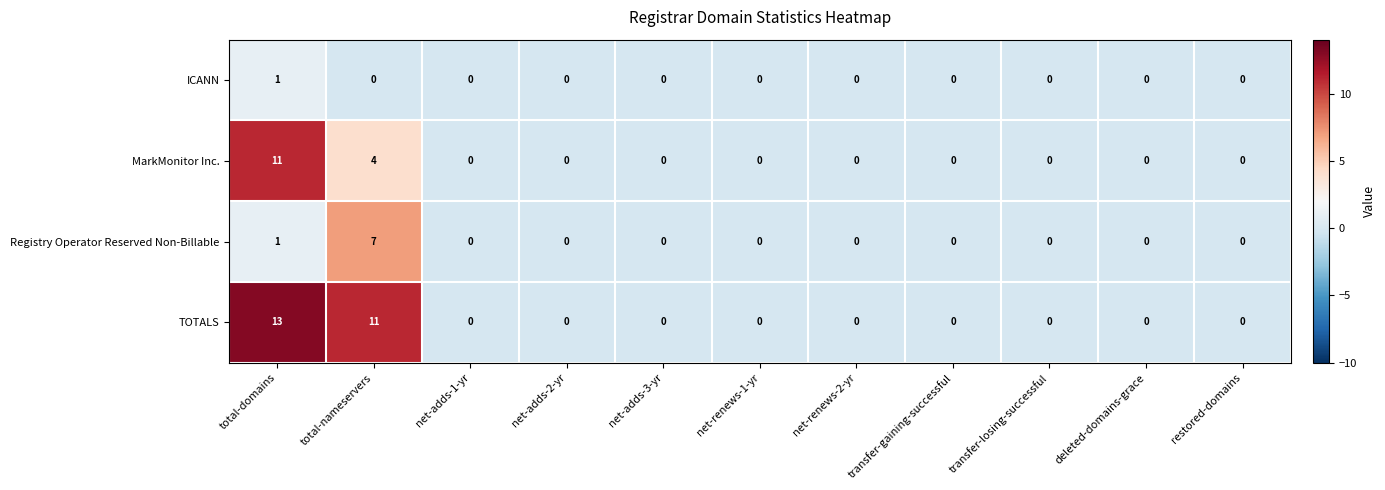

Which series has the largest total across all categories?

TOTALS